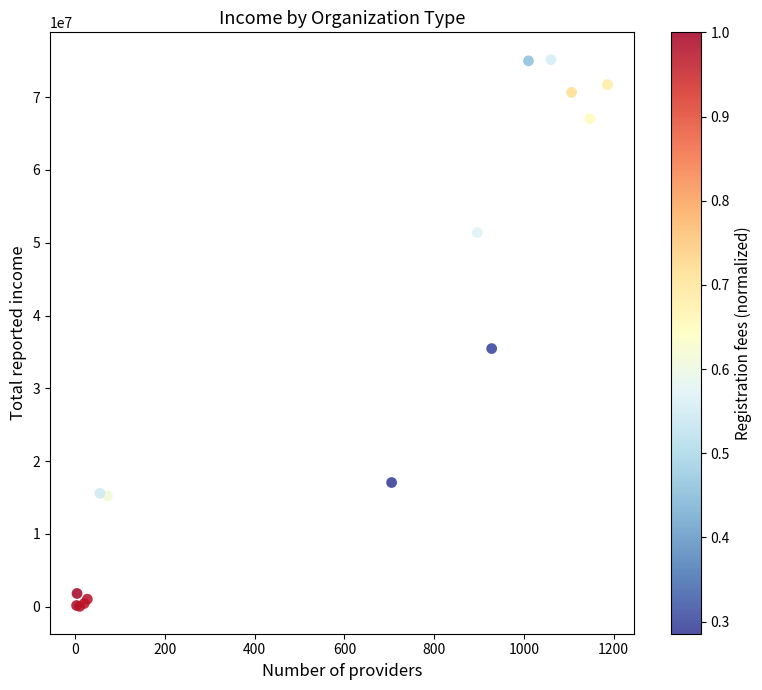

What Y value in the scatter plot is closest to 37602134?

35464737.0